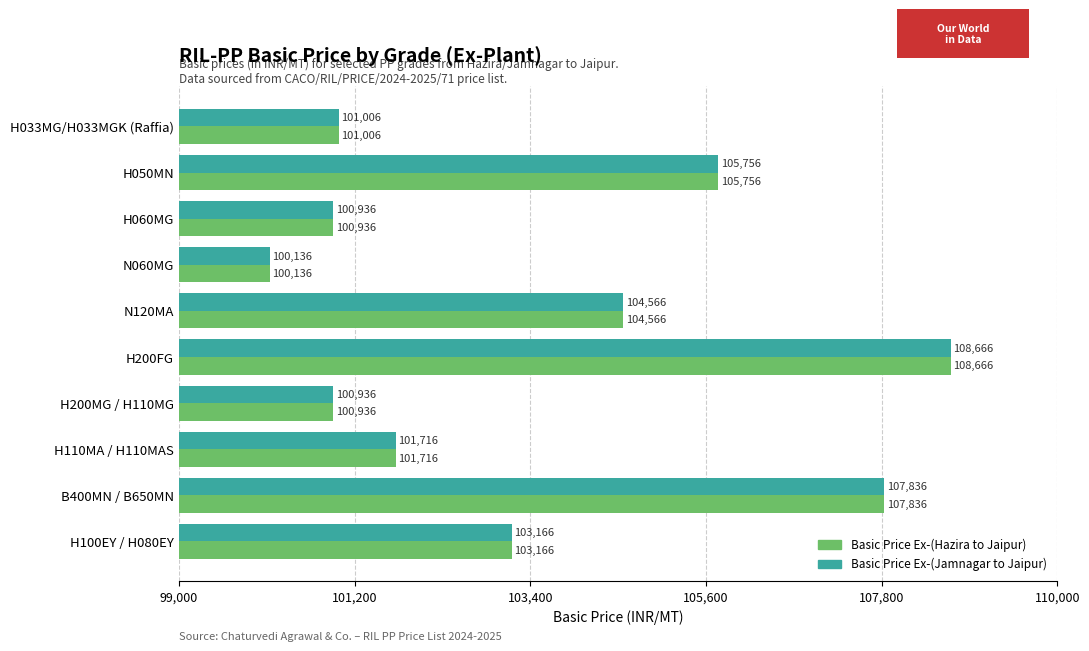

At which category does the chart reach its peak across all series?

H200FG